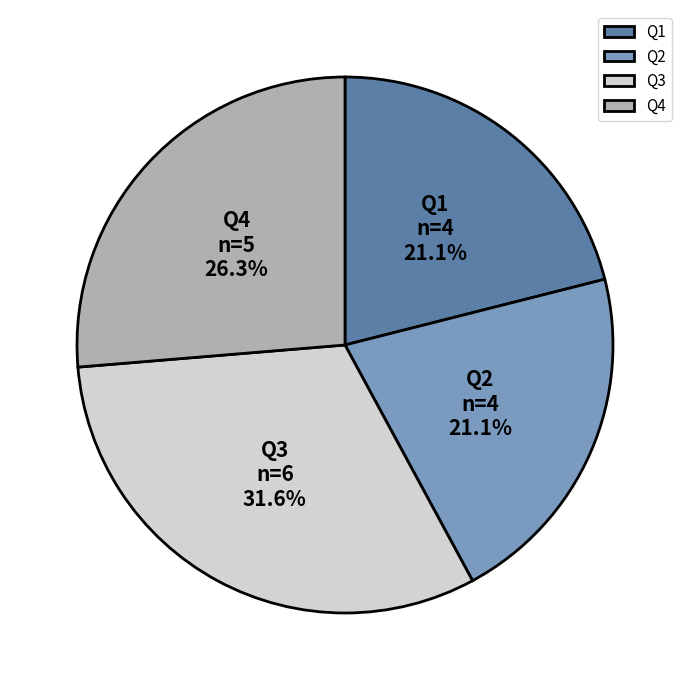

Which slice is the largest?

Q3